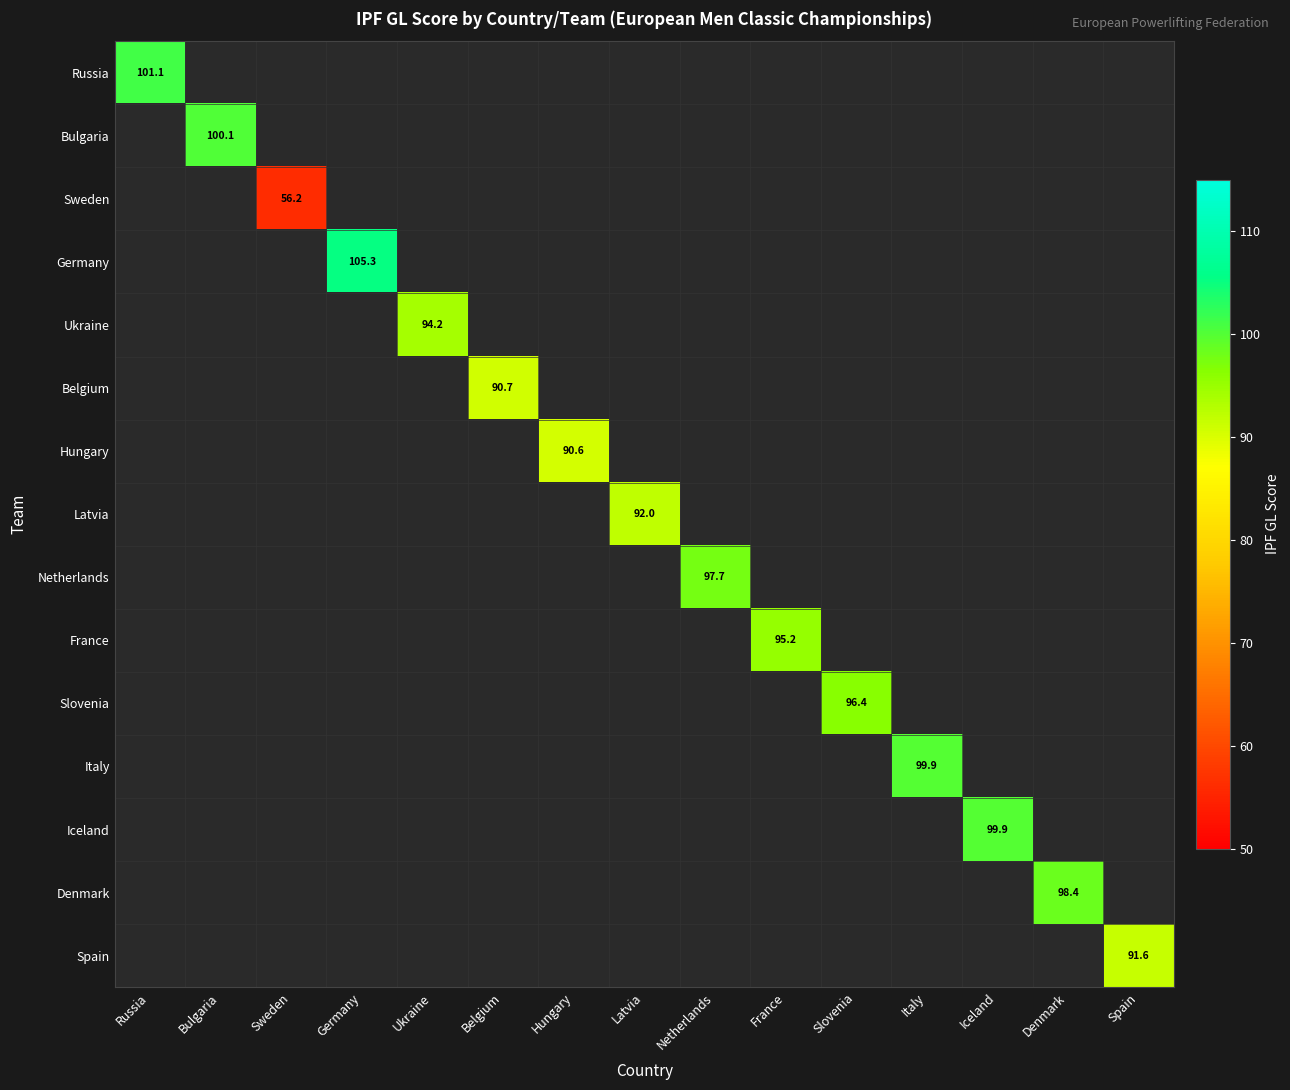

The Spain series shows 38.6 at Netherlands. True or false?

False